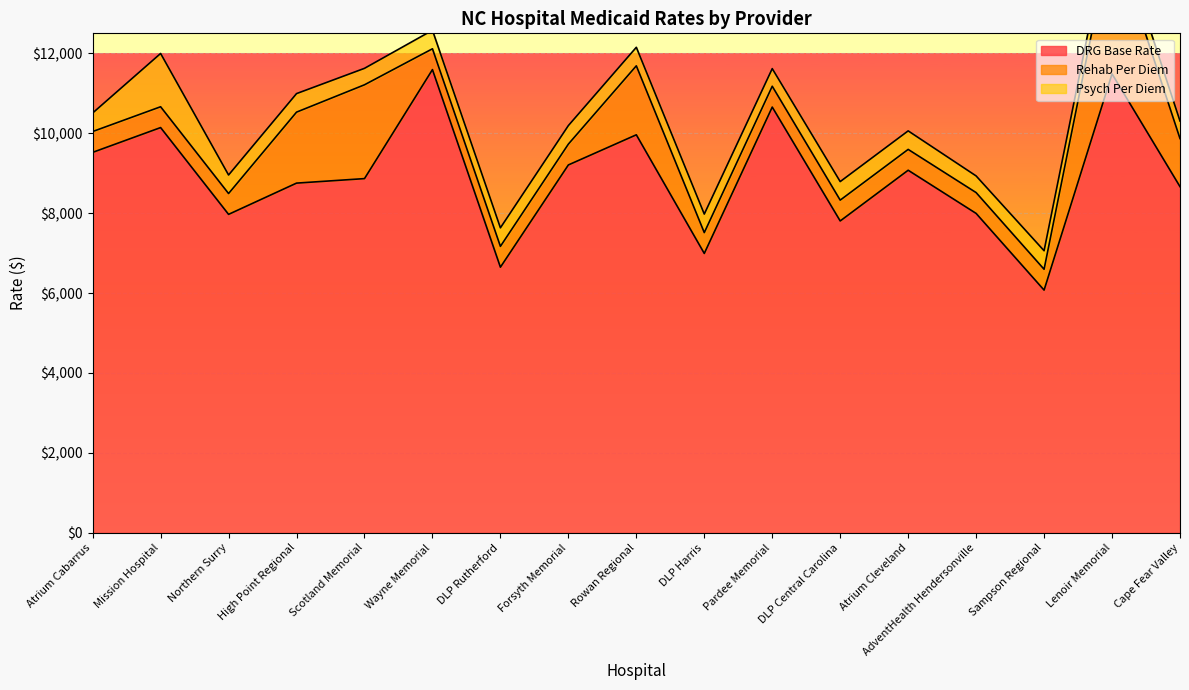

At which label does Psych Per Diem reach its peak?

Mission Hospital